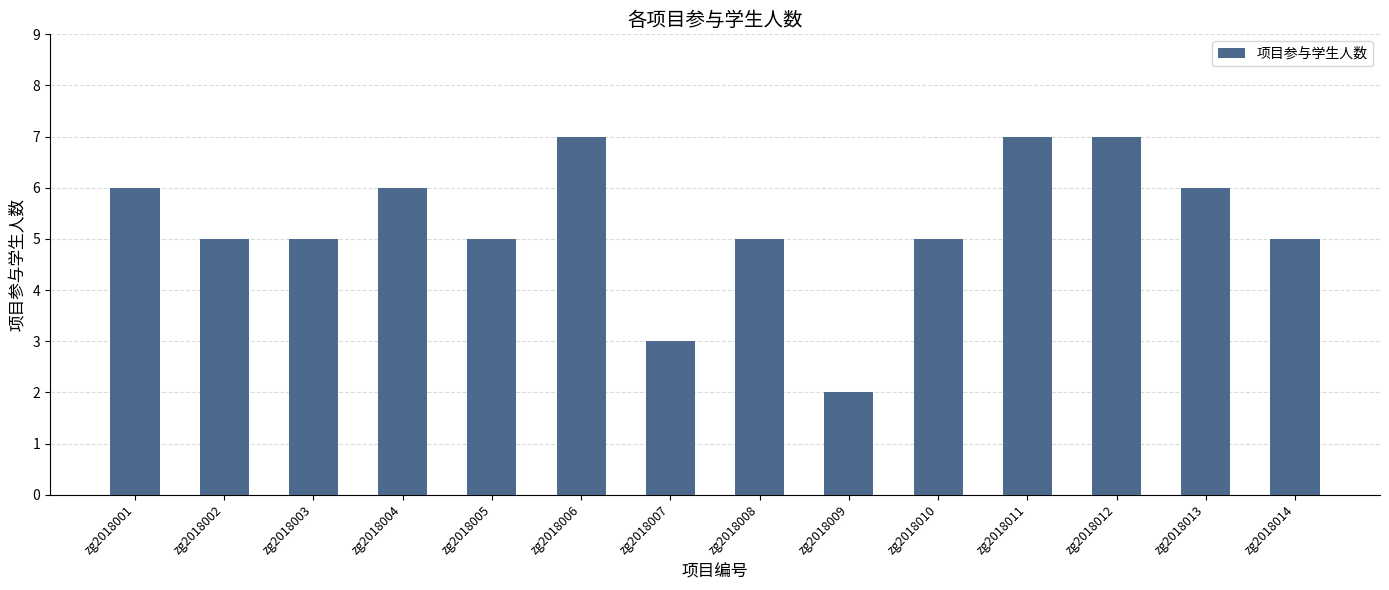

What is the value of the 3rd bar from the left?

5